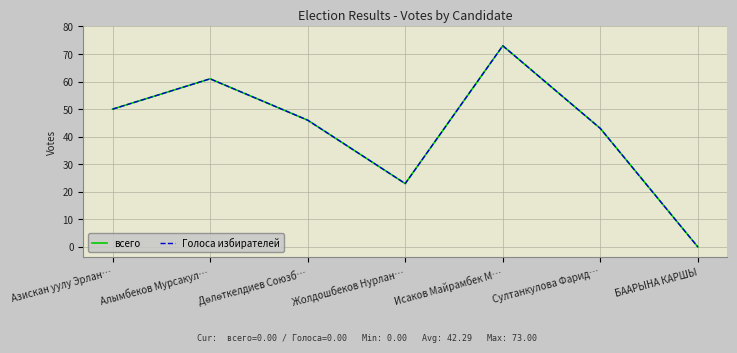

Where does the Голоса избирателей series first go above 46?

Азискан уулу Эрлан…